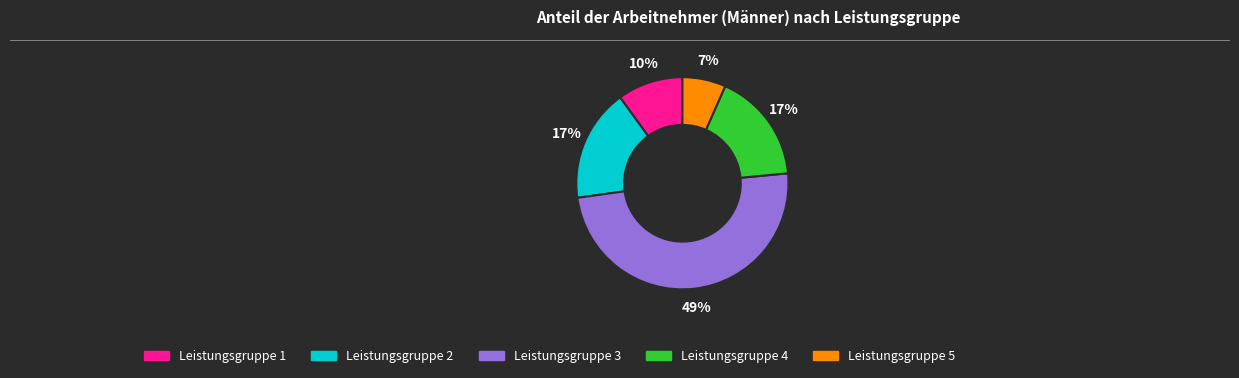

Approximately how many times larger is the value at Leistungsgruppe 5 compared to Leistungsgruppe 1?

0.7